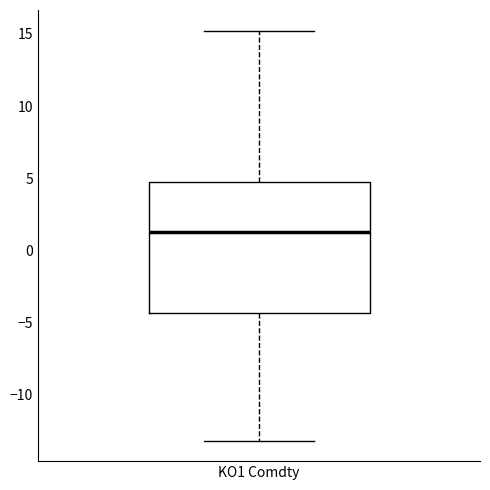

Transcribe this box plot: give where the median line is, the range the box spans, and where the two whiskers end, as read against the y-axis. The values are not printed on the chart, so give them approximately, as read against the axis.

median 1.5, box -4.5 to 4.5, whiskers -13.0 to 15.0